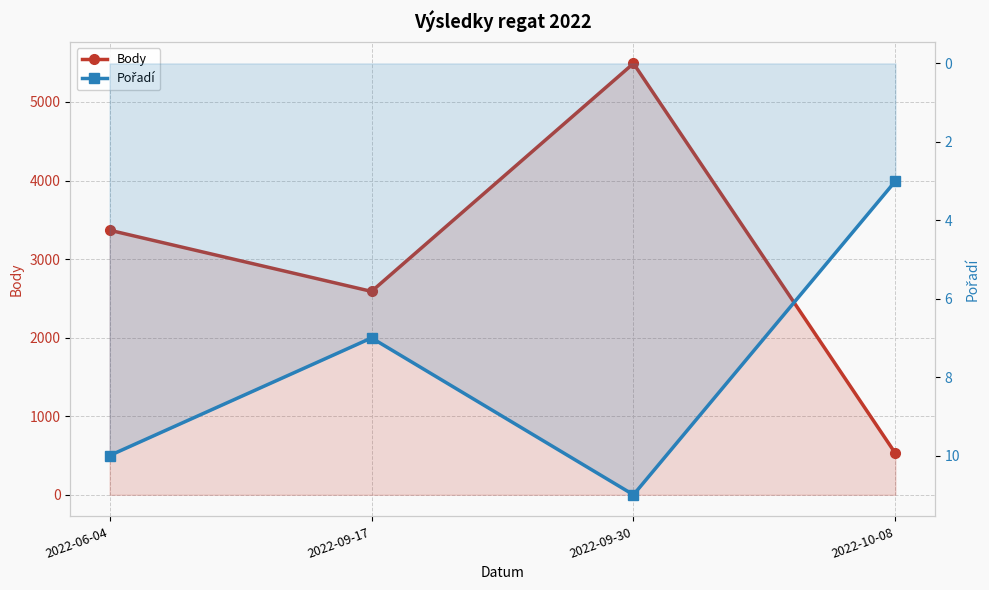

At which category is the sum across all series the highest?

2022-09-30